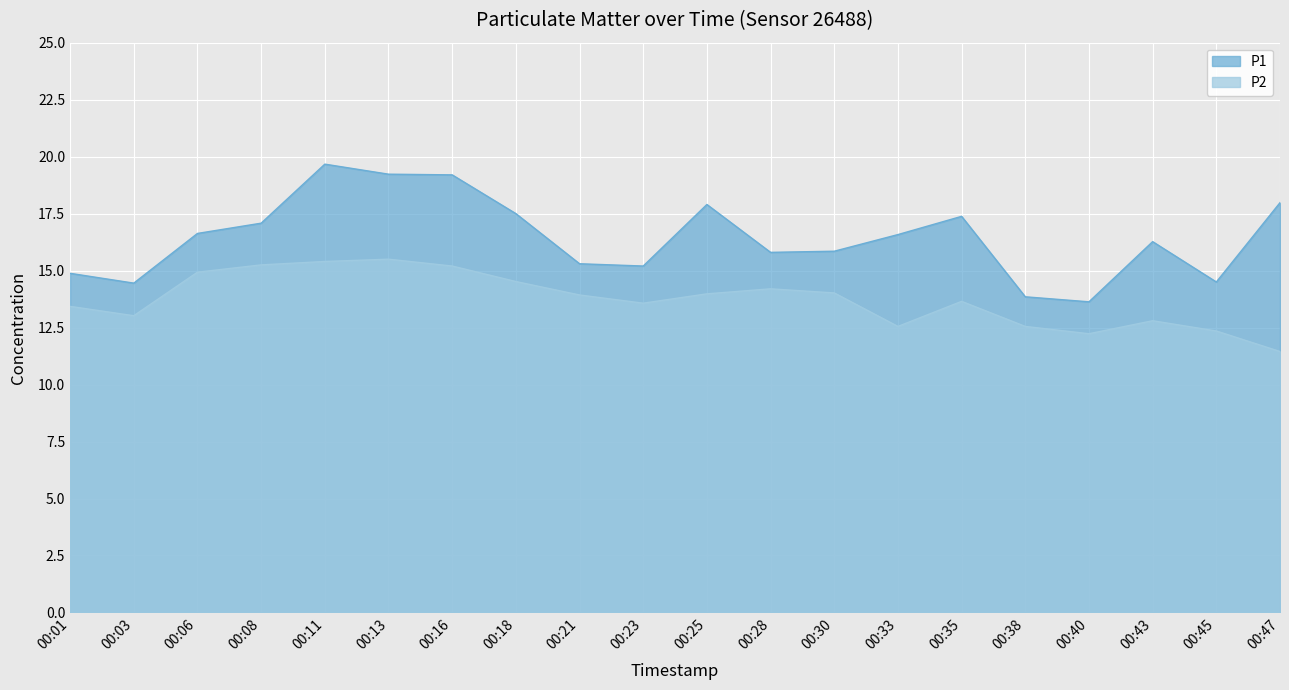

What is the total value across all series at 00:21?

29.2